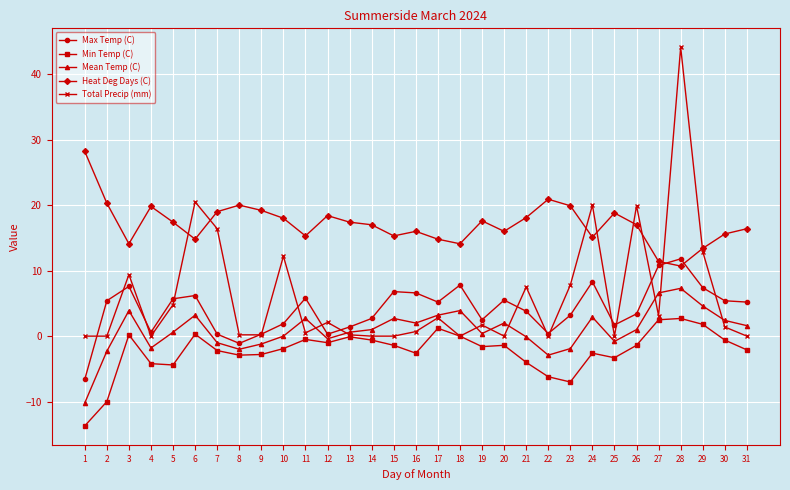

Between 7 and 19, which series saw the biggest shift?

Total Precip (mm)